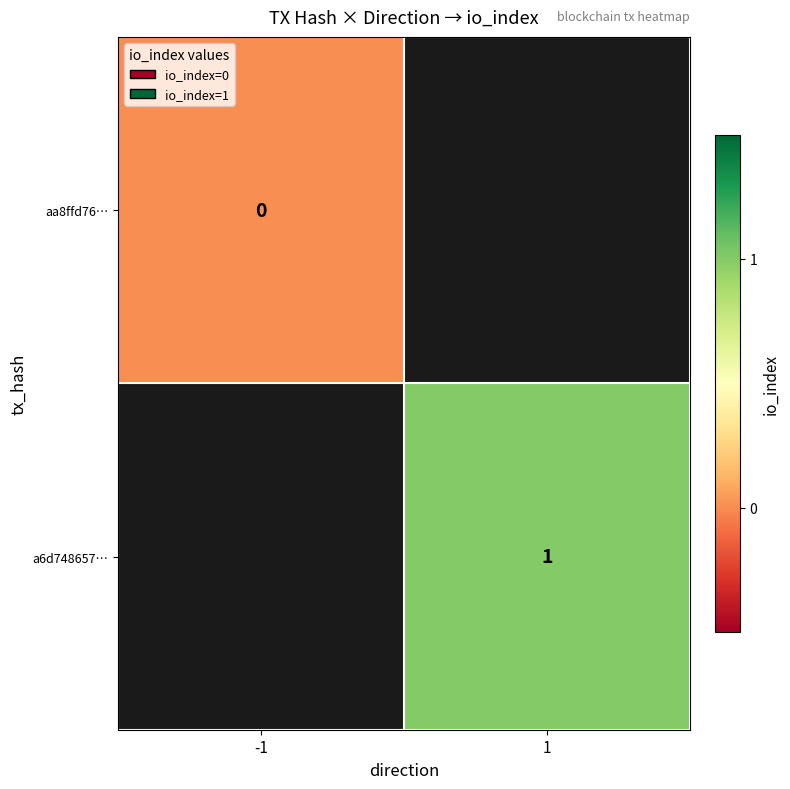

Is the value of a6d748657… at 1 greater than the value of aa8ffd76… at -1?

Yes